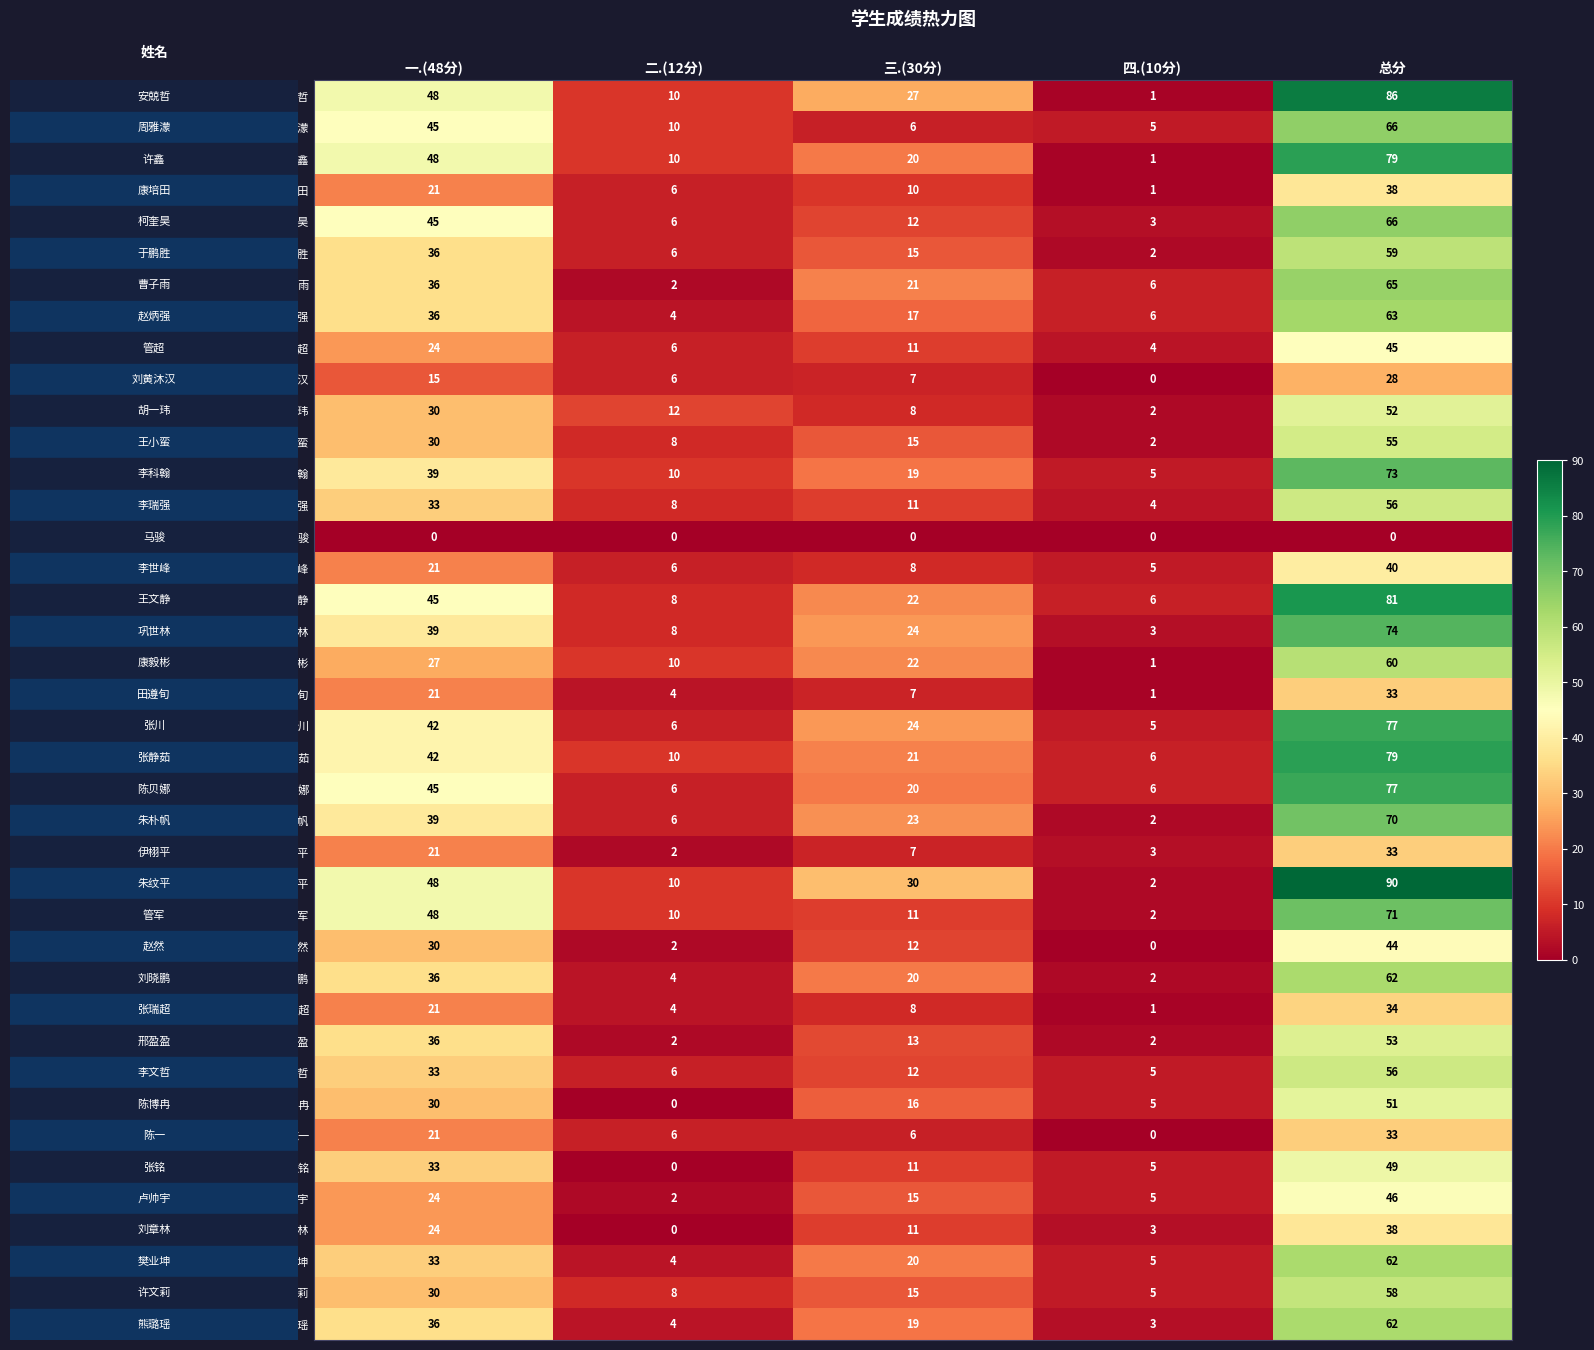

Which series has the largest range (max minus min)?

朱纹平